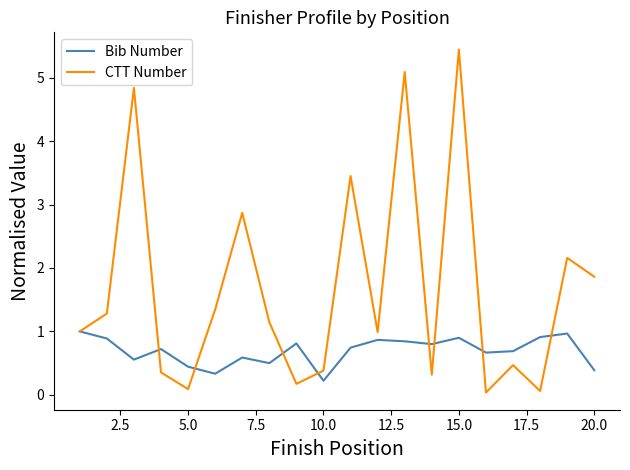

What is the maximum value for Bib Number?

1.0